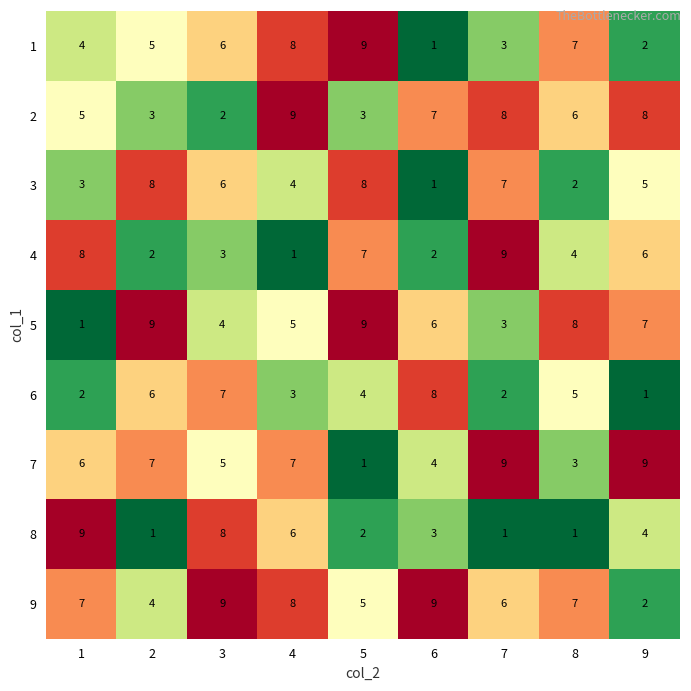

The 7 series shows 7 at 2. True or false?

True